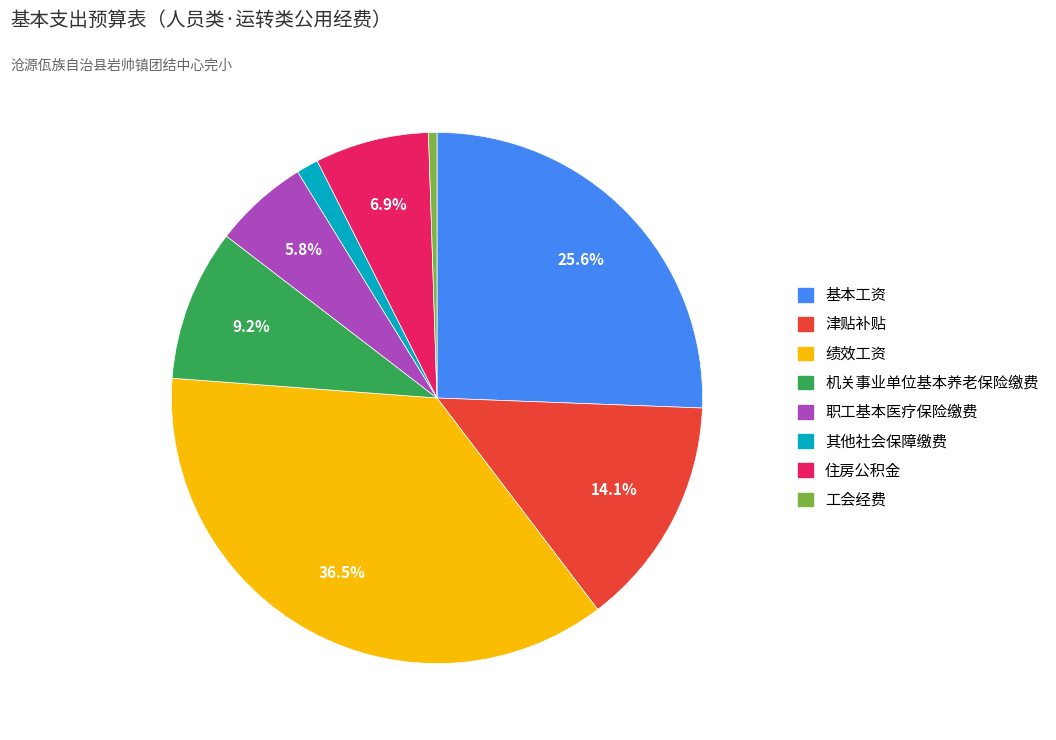

Between 津贴补贴 and 工会经费, which is larger?

津贴补贴